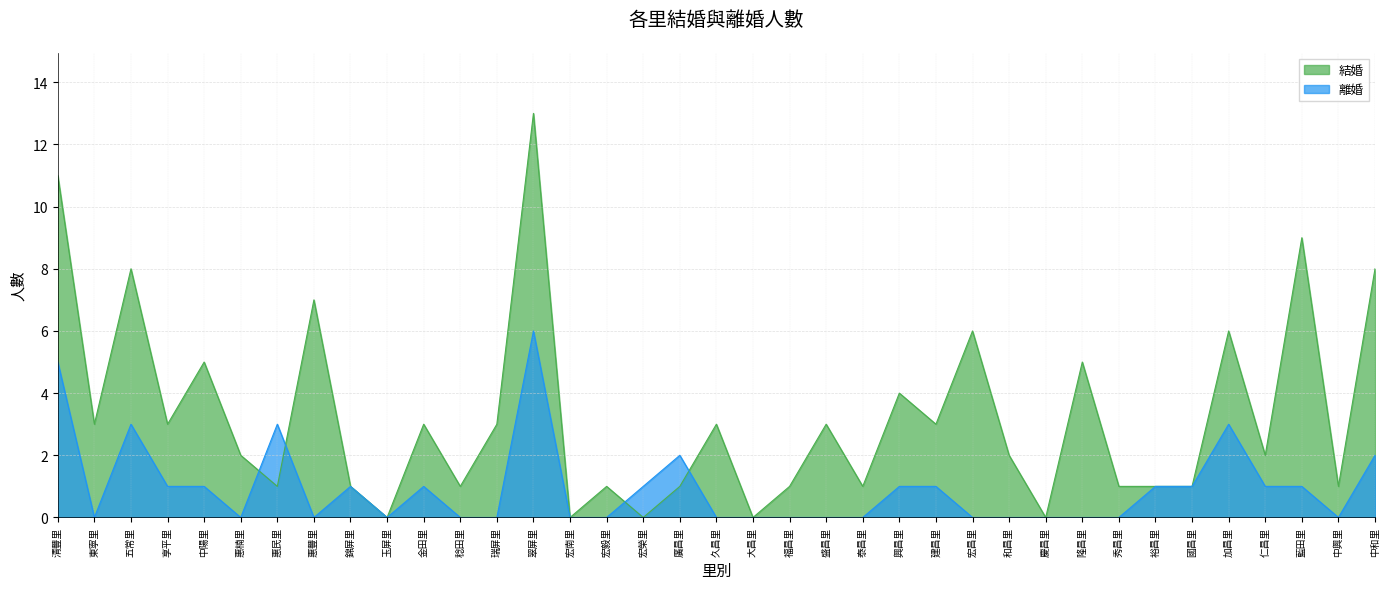

How many intersections are there between 結婚 and 離婚?

4